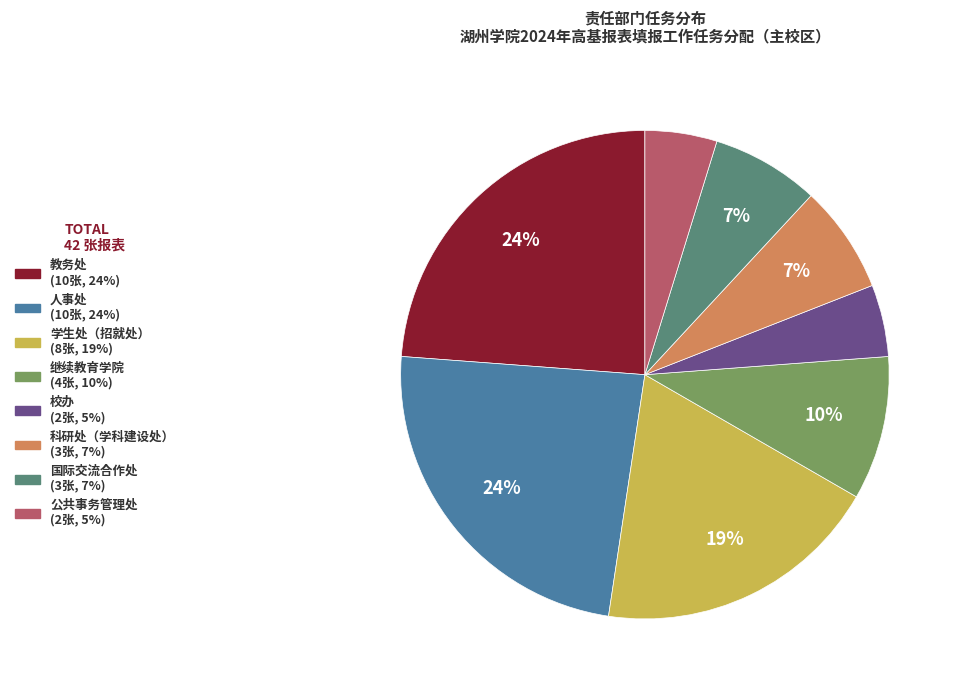

To the nearest percent, what is the difference between the largest and smallest slice percentages?

19%